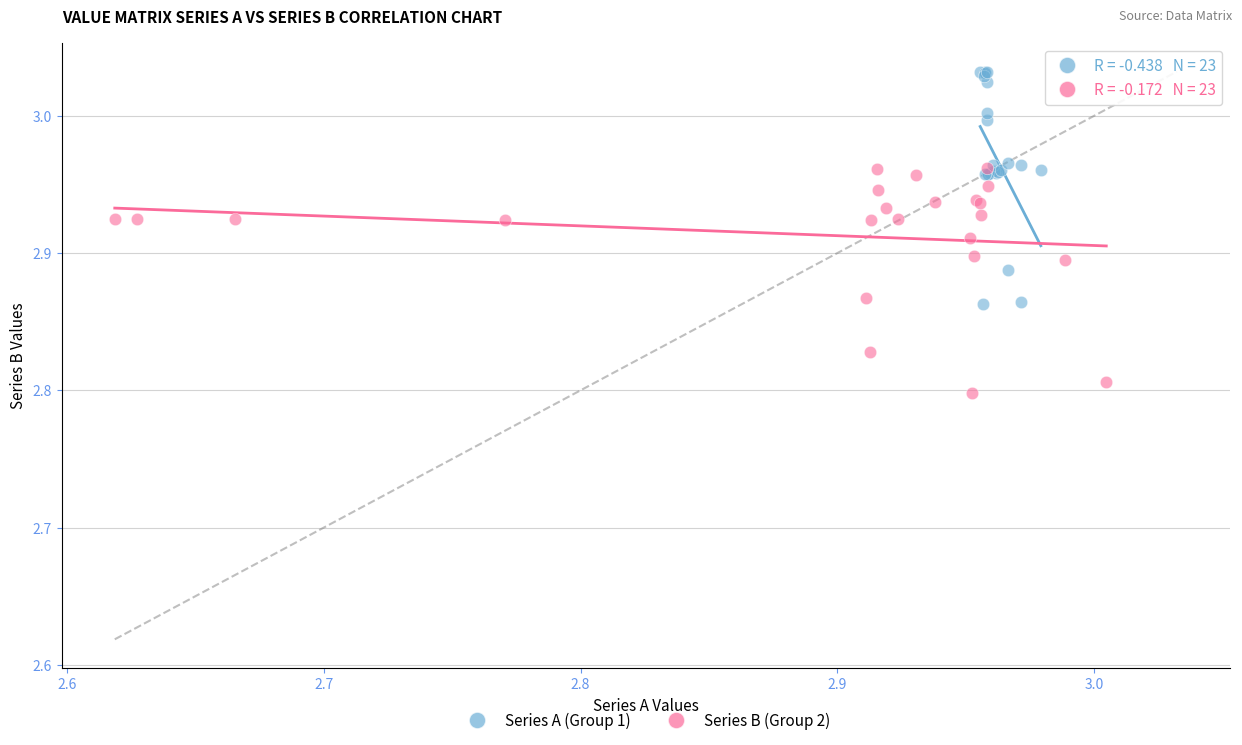

What are all the series names shown in the legend?

Series A (Group 1), Series B (Group 2)